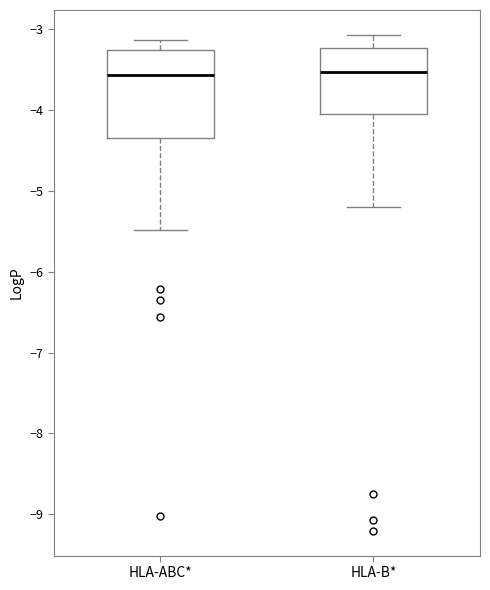

Reading left to right, transcribe this box plot: for each box, give where its median line is, the range the box spans, and where its two whiskers end, as read against the y-axis. The values are not printed on the chart, so give them approximately, as read against the axis.

HLA-ABC*: median -3.6, box -4.3 to -3.3, whiskers -5.5 to -3.1
HLA-B*: median -3.5, box -4.0 to -3.2, whiskers -5.2 to -3.1